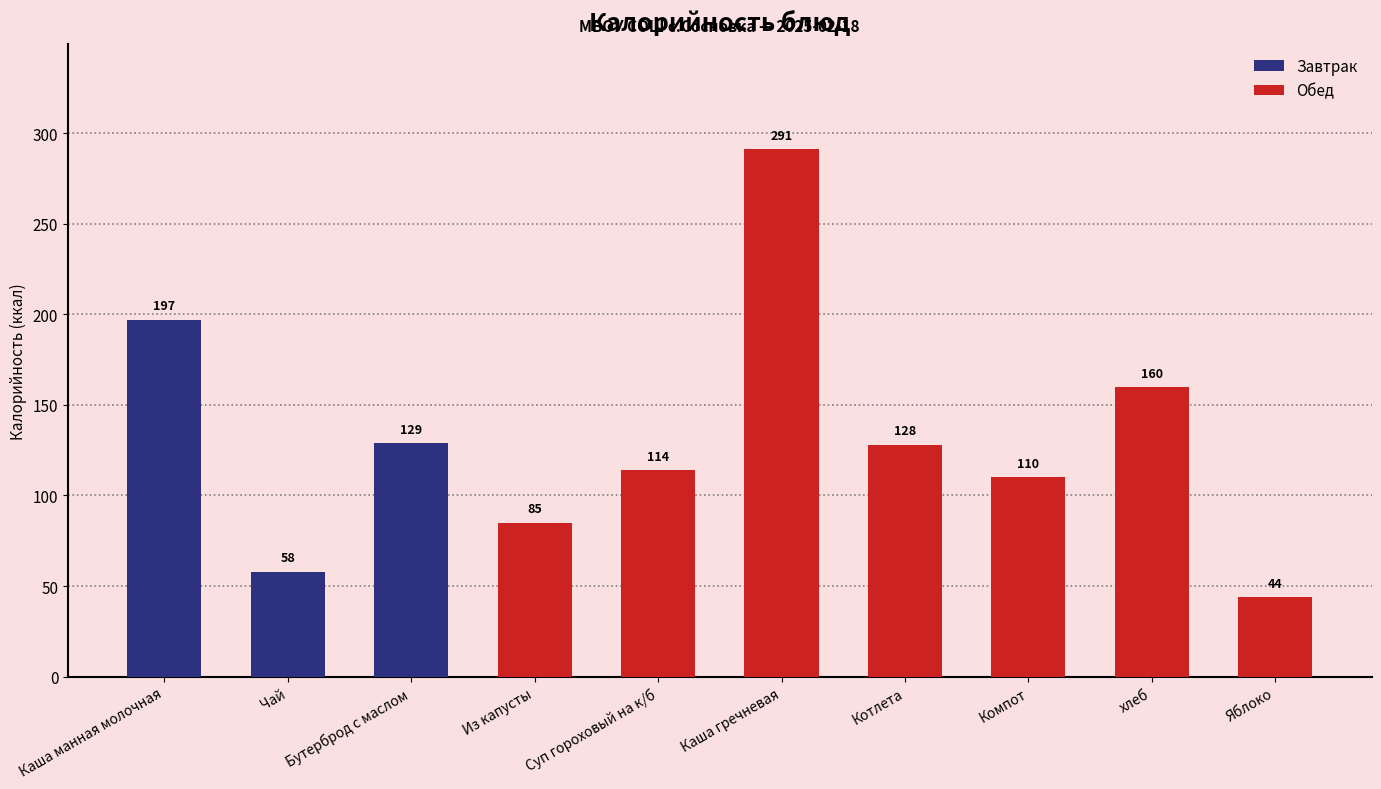

List the labels in order of value, largest first.

Каша гречневая, Каша манная молочная, хлеб, Бутерброд с маслом, Котлета, Суп гороховый на к/б, Компот, Из капусты, Чай, Яблоко